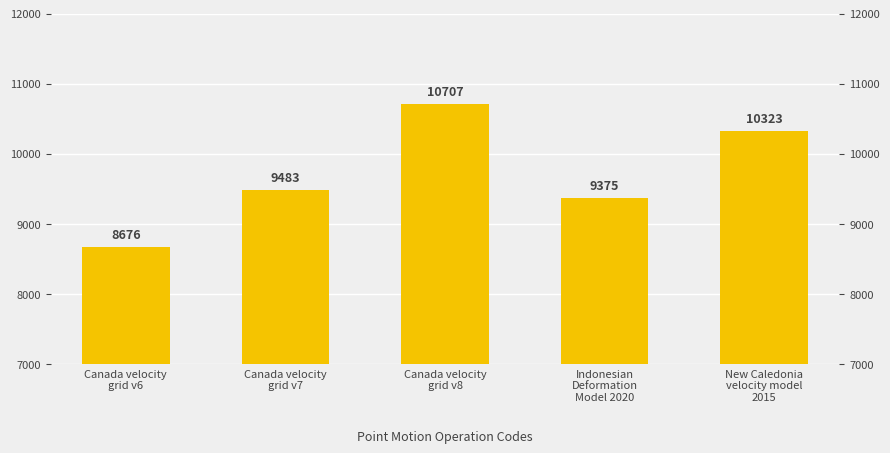

What is the maximum value shown in the chart?

10707